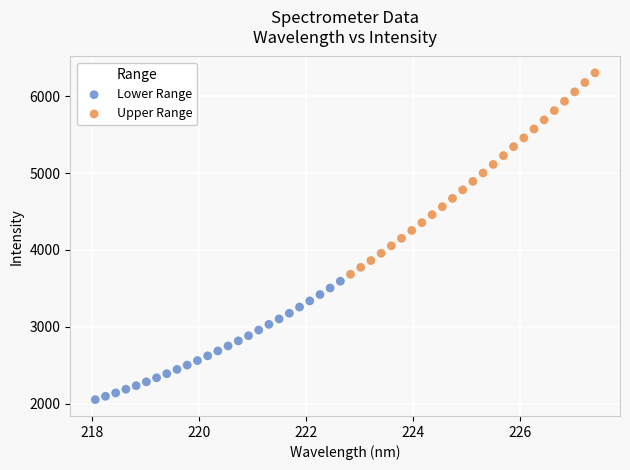

Which series has the widest spread of Y values?

Upper Range